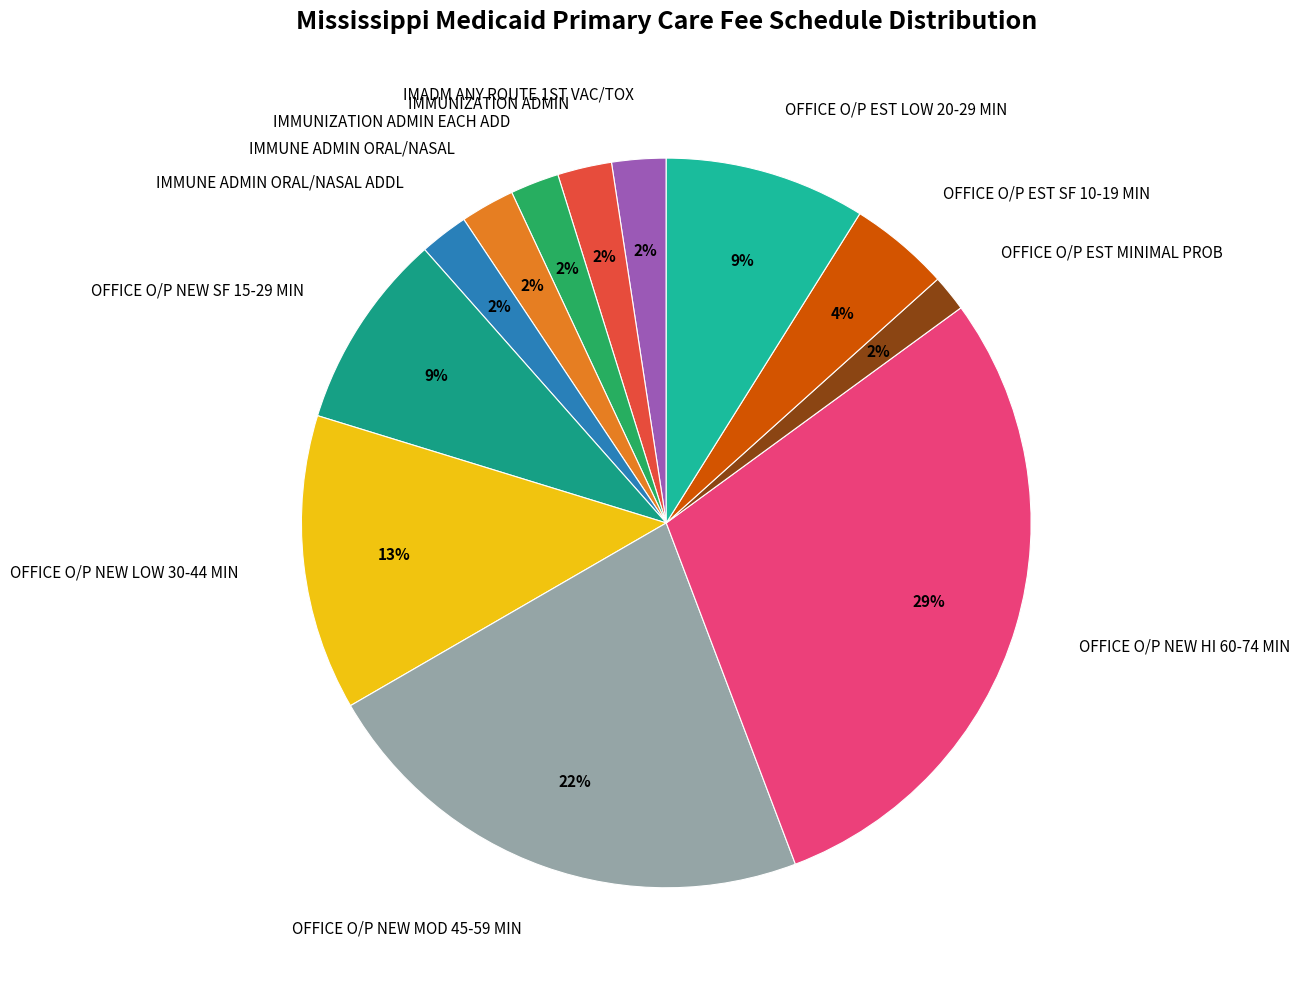

Is OFFICE O/P NEW HI 60-74 MIN the majority of the pie?

No